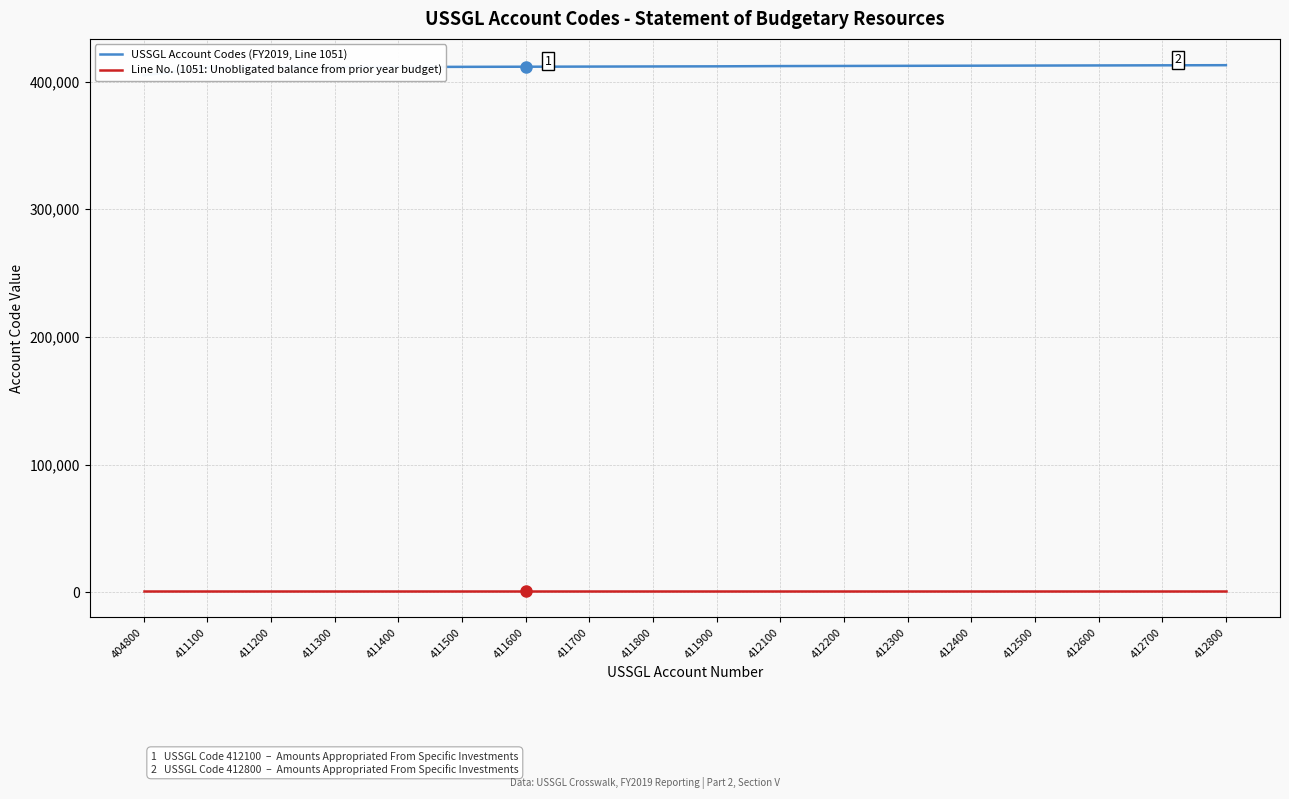

What is the sum of all USSGL Account Codes (FY2019, Line 1051) values?

7407900